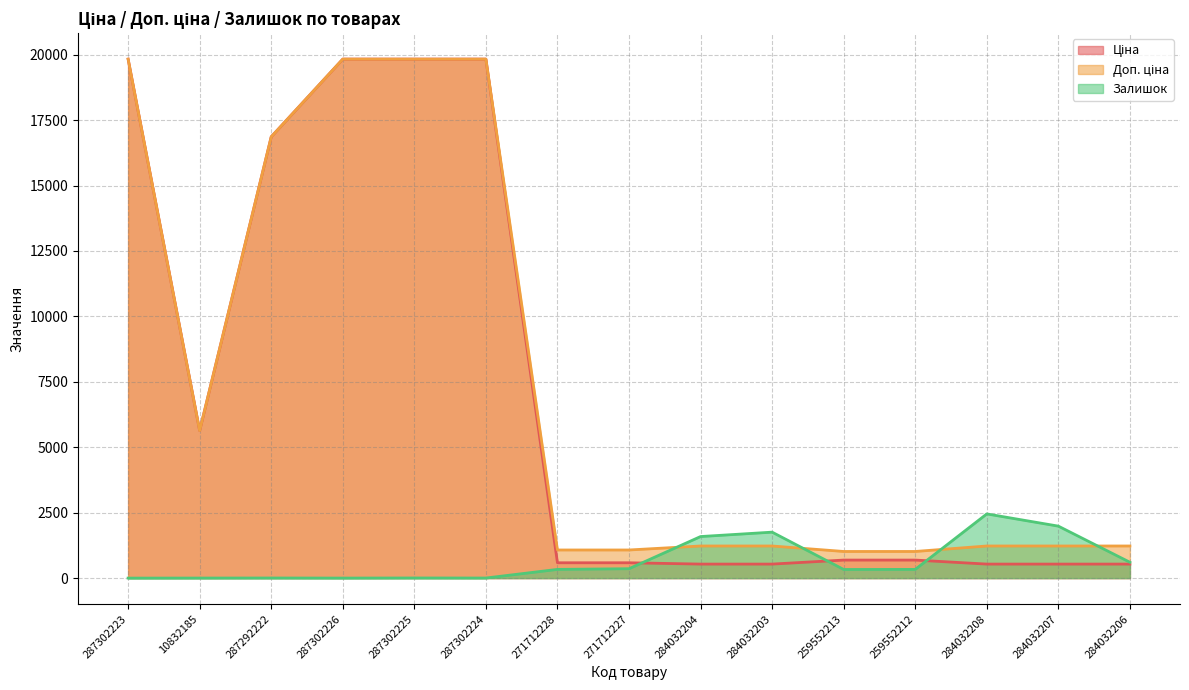

Does the chart have visible grid lines?

Yes